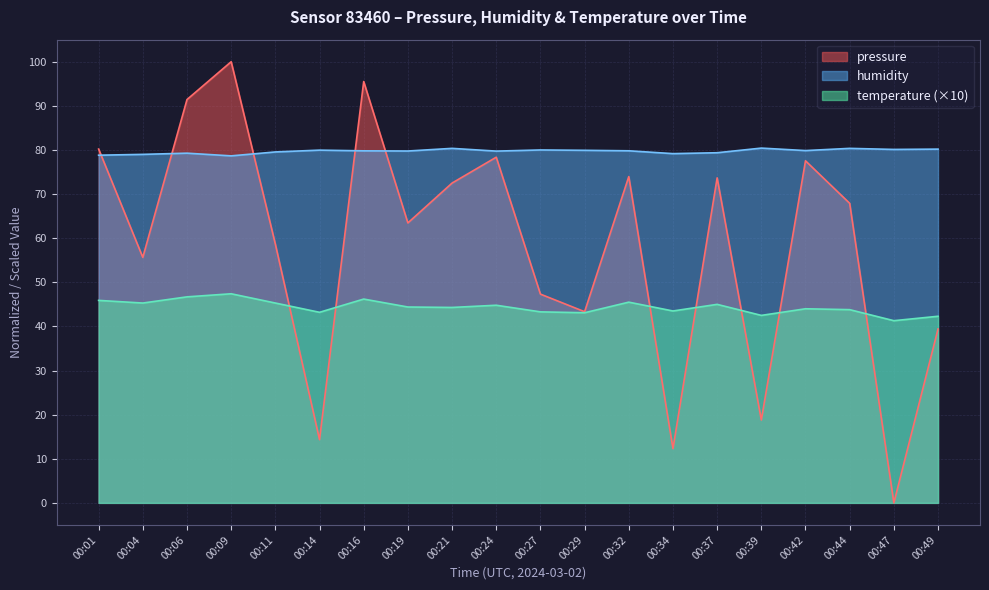

Does the chart display data point markers on the line(s)?

No